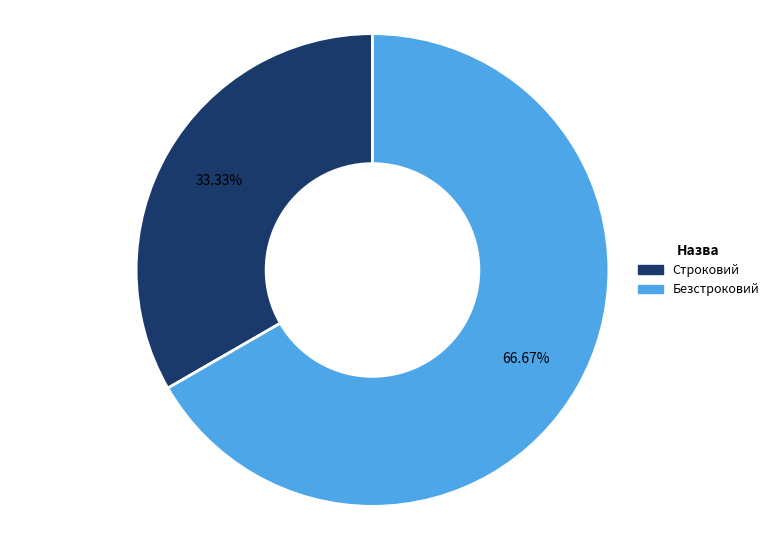

Combined, do Строковий and Безстроковий account for over 50%?

Yes